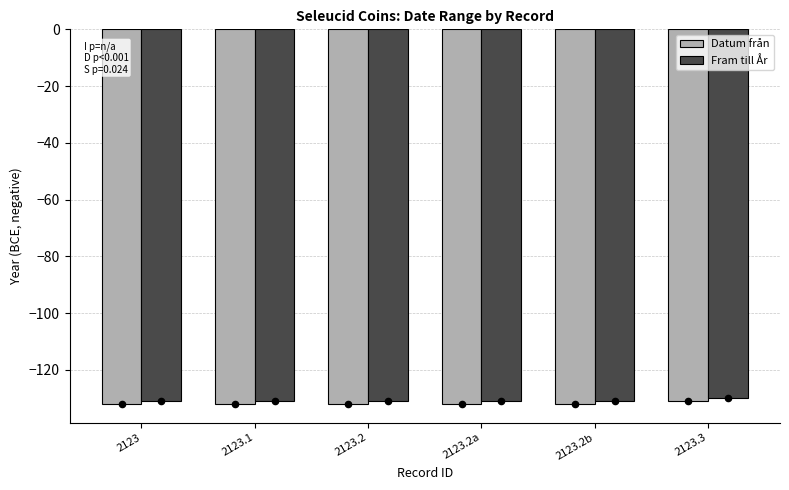

Is the value of Fram till År at 2123.2a greater than the value of Datum från at 2123.2a?

Yes